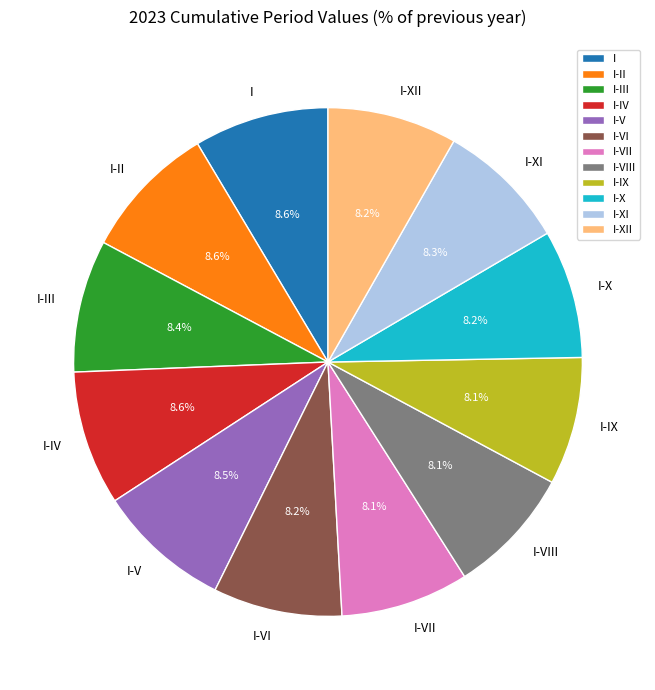

Do I-III and I-X together represent more than half of the pie?

No